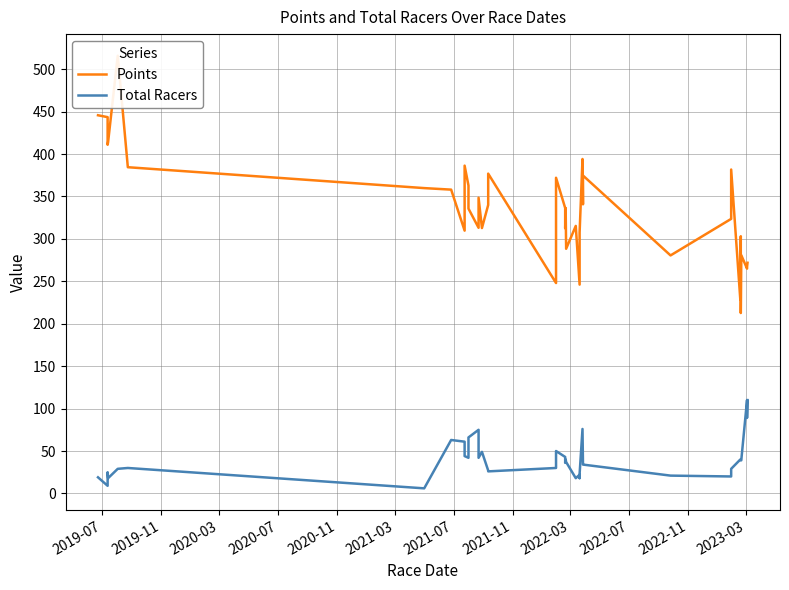

Is the value of Points at 2021-07 greater than the value of Total Racers at 2023-03?

Yes